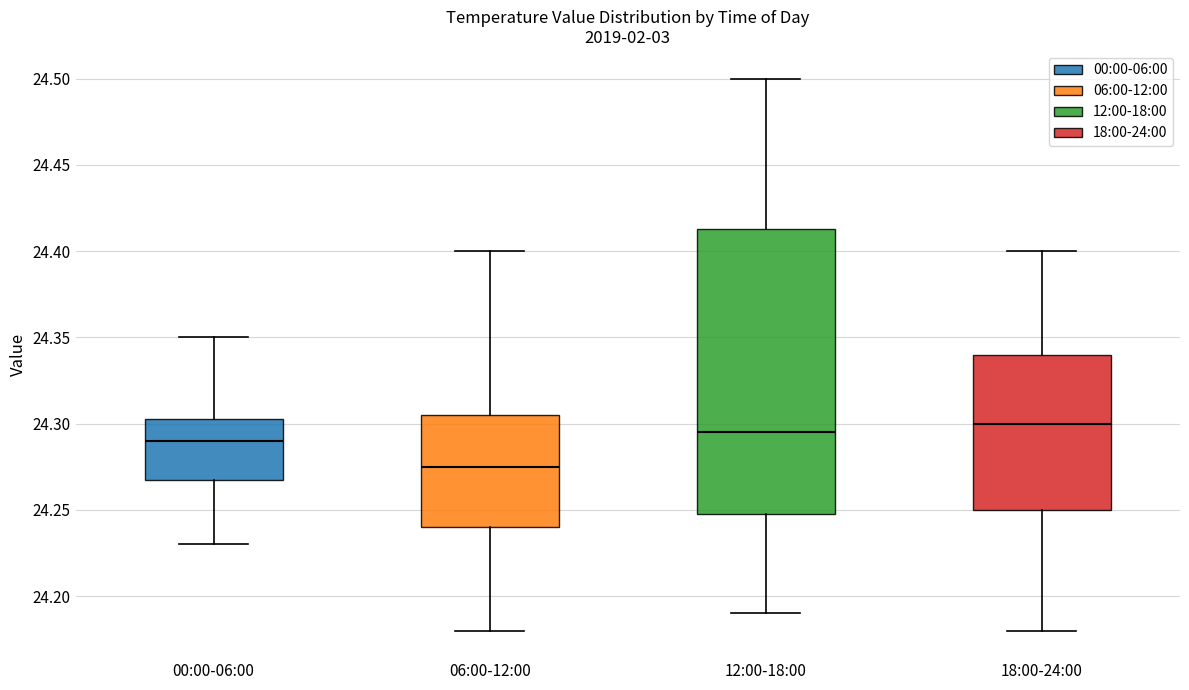

Where does the lower whisker of the box for 12:00-18:00 end on the y-axis? The values are not printed on the chart, so give them approximately, as read against the axis.

24.190